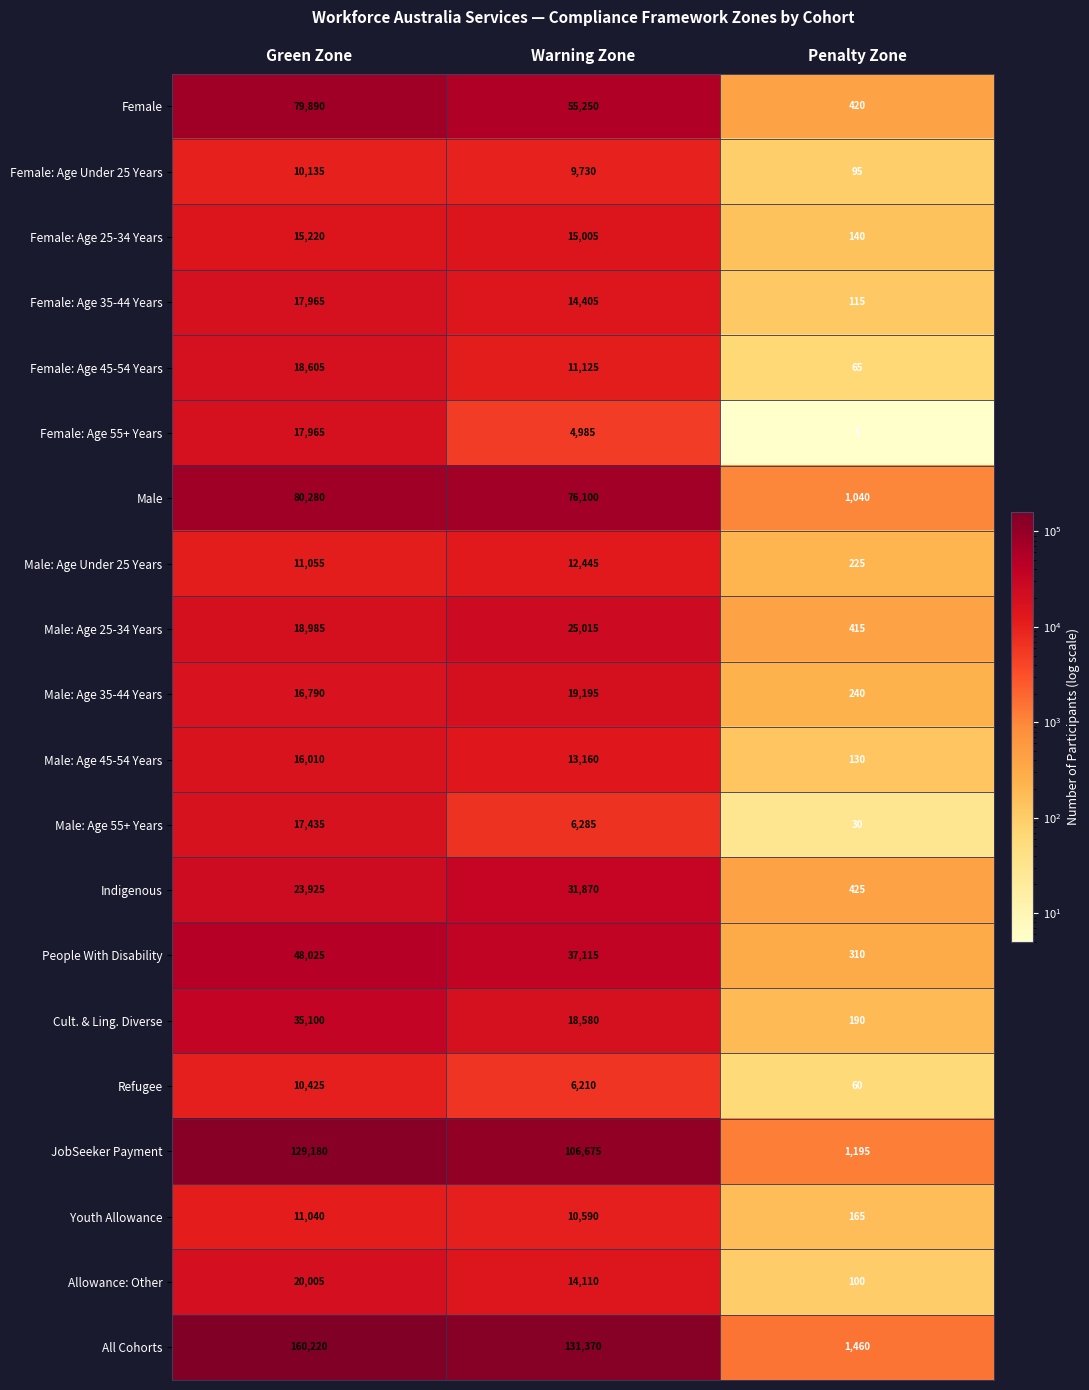

What is the lowest value of the All Cohorts series?

1460